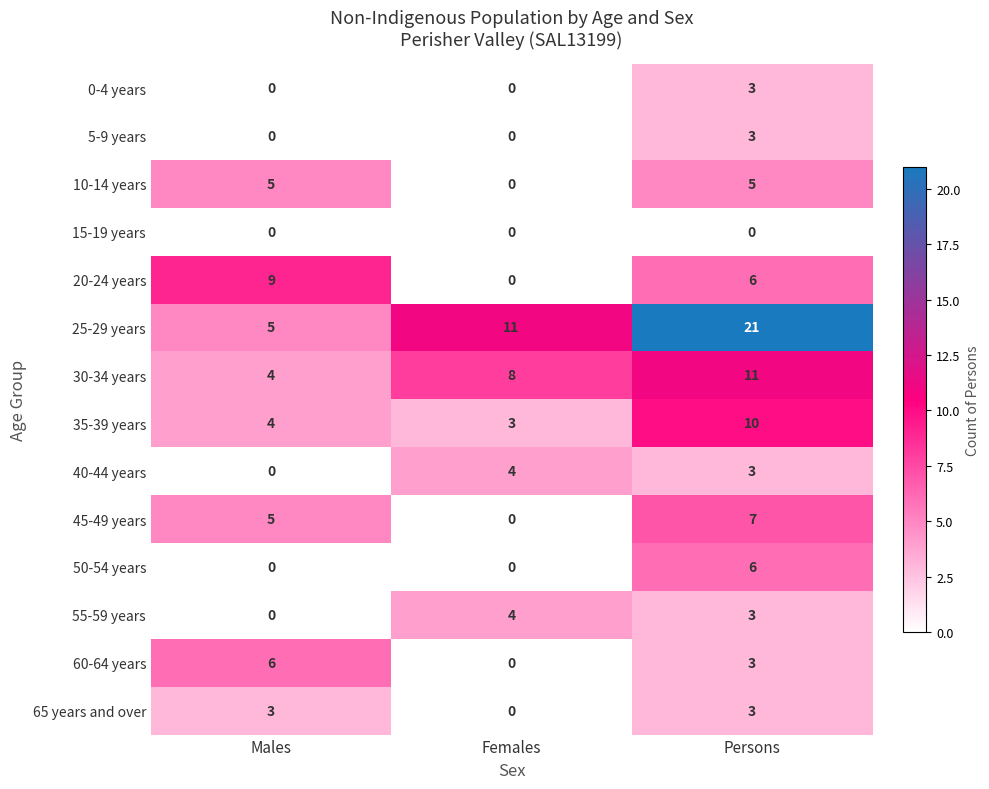

What is the spread (max minus min) of values at Females?

11